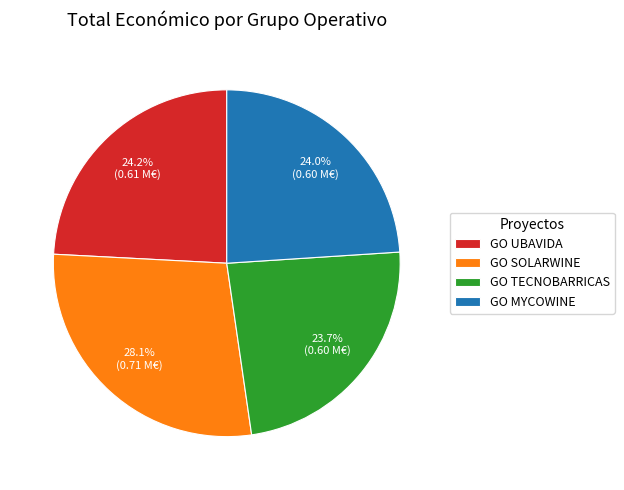

Between GO UBAVIDA and GO SOLARWINE, which is larger?

GO SOLARWINE